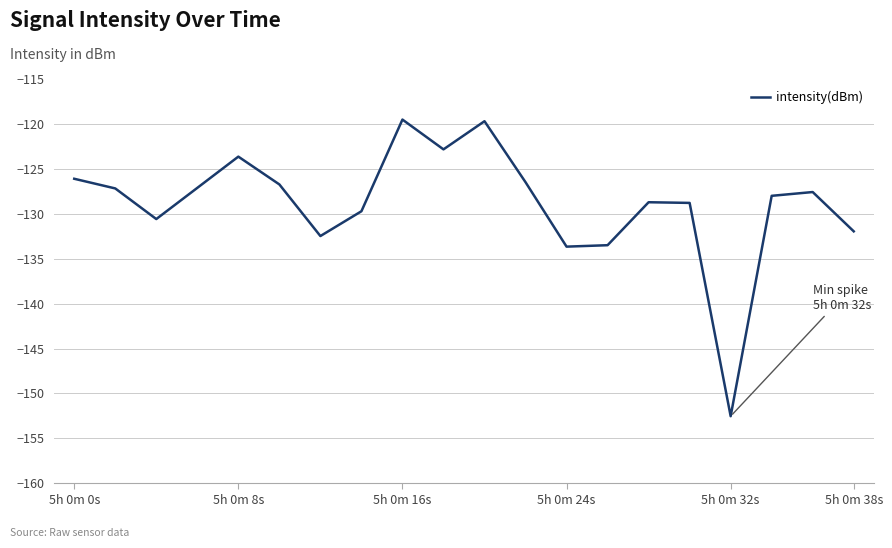

What is the difference between the maximum and minimum values?

33.1